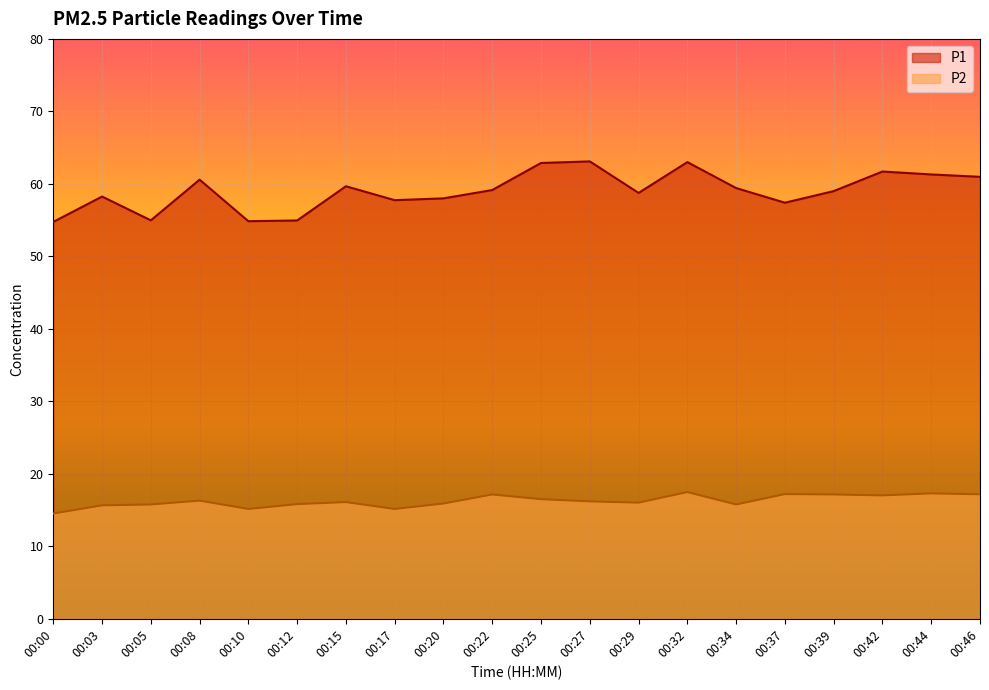

Rank the series by their average value, from highest to lowest.

P1, P2